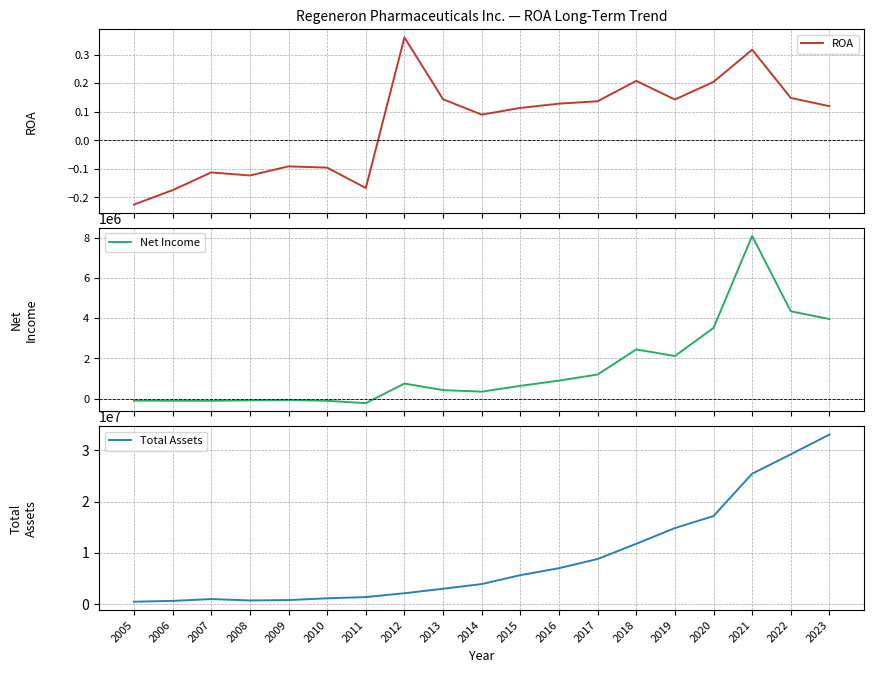

True or false: Total Assets and ROA intersect in this chart.

False